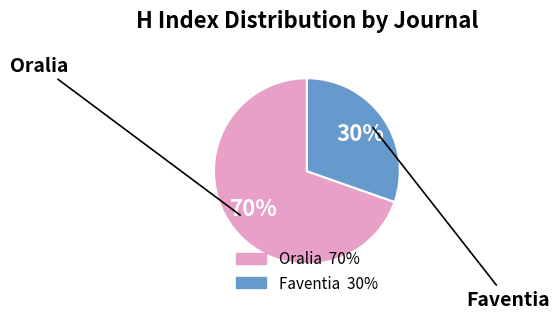

To the nearest percent, what percentage of the pie is Faventia?

30%